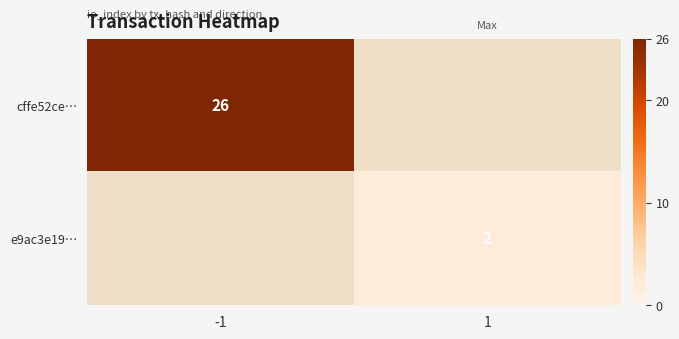

Is it true that cffe52ce… equals 36 at -1?

False